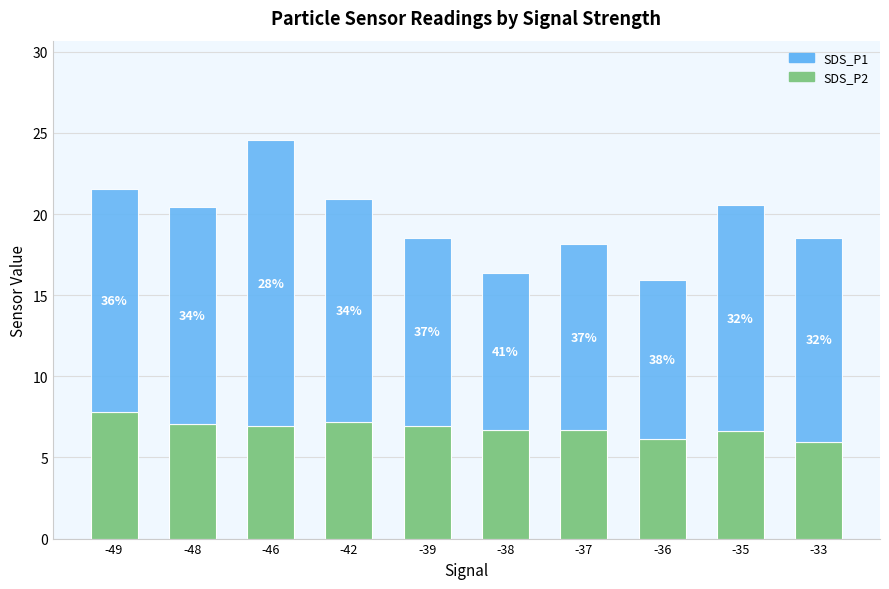

True or false: SDS_P2 has a value of 3.4 at -36.

False